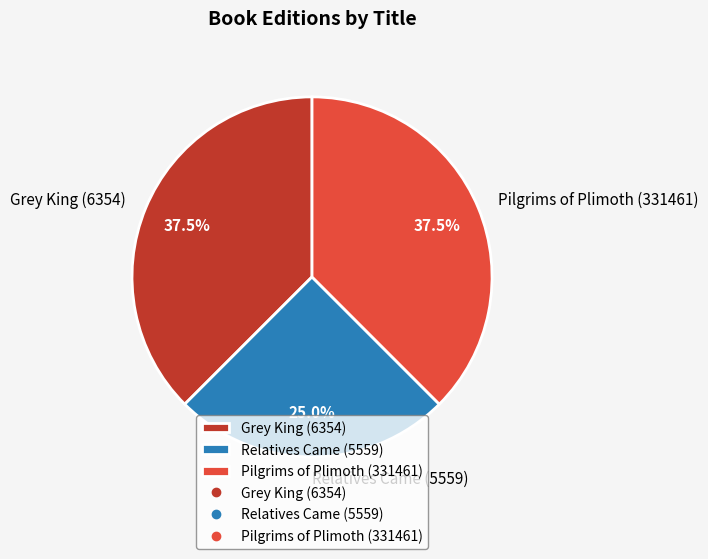

Which slice is the smallest?

Relatives Came (5559)